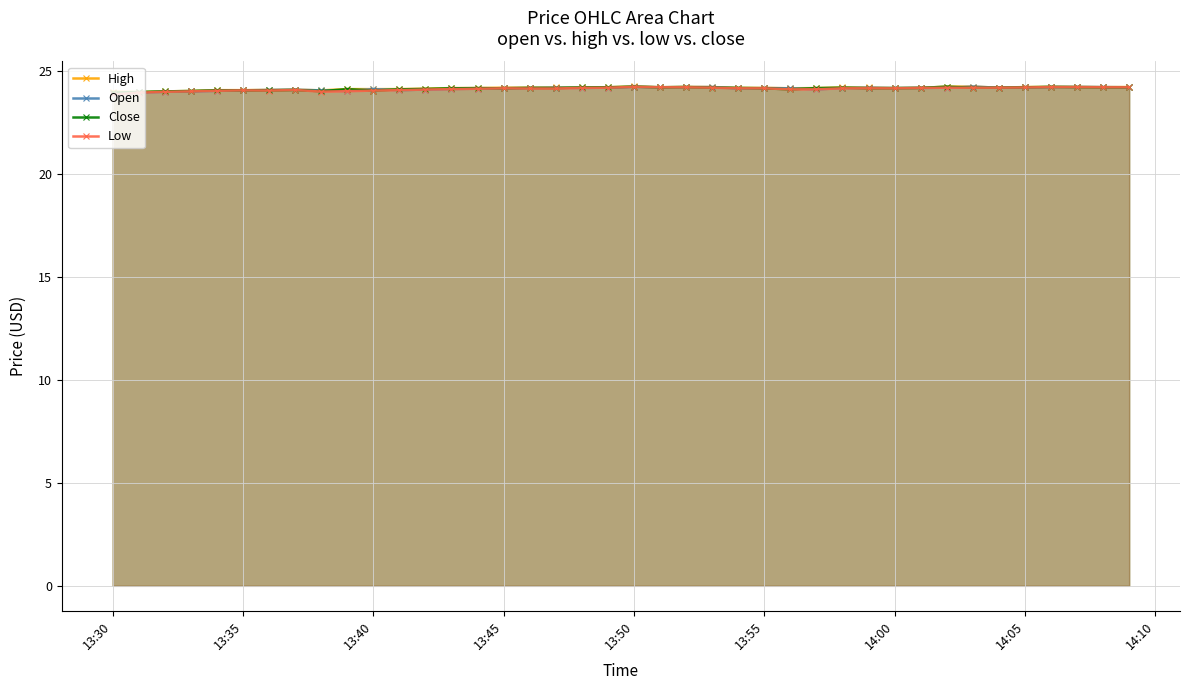

At how many categories does at least one series exceed 23?

40